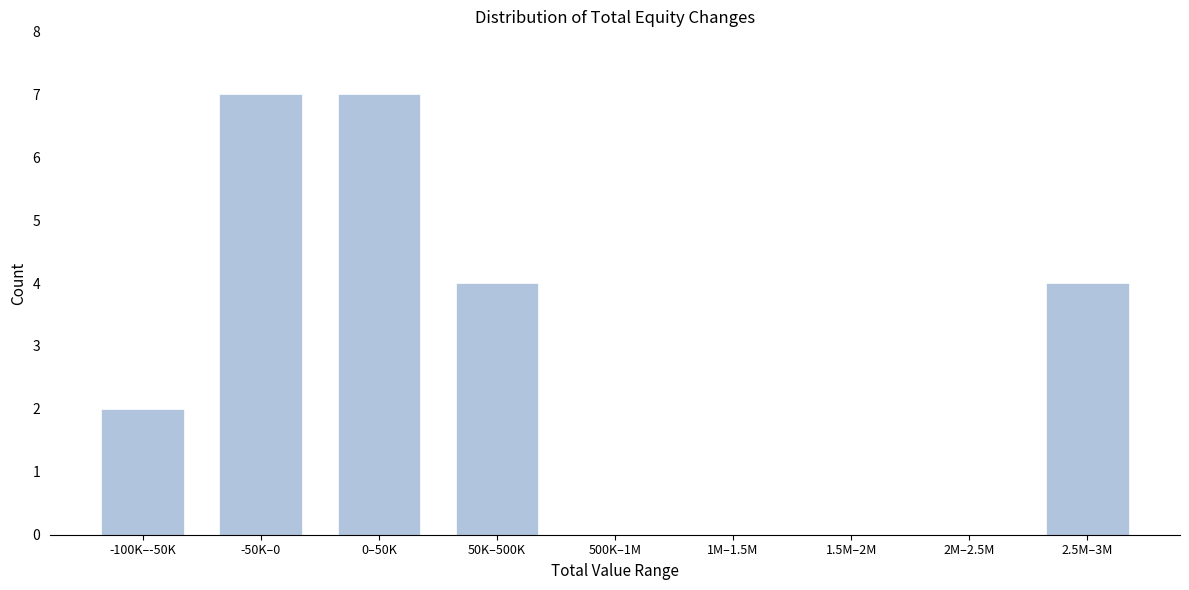

Reading left to right, what are all the values shown in this chart?

-100K–-50K=2	-50K–0=7	0–50K=7	50K–500K=4	500K–1M=0	1M–1.5M=0	1.5M–2M=0	2M–2.5M=0	2.5M–3M=4